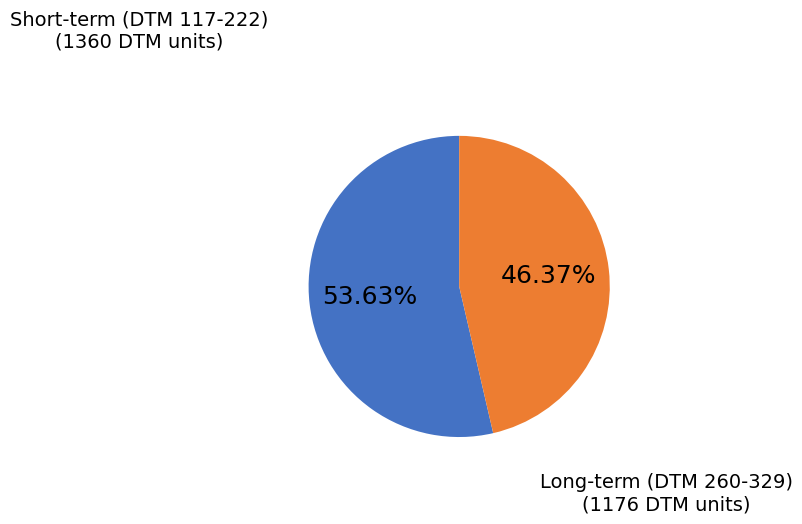

Does any single category account for the majority?

Yes